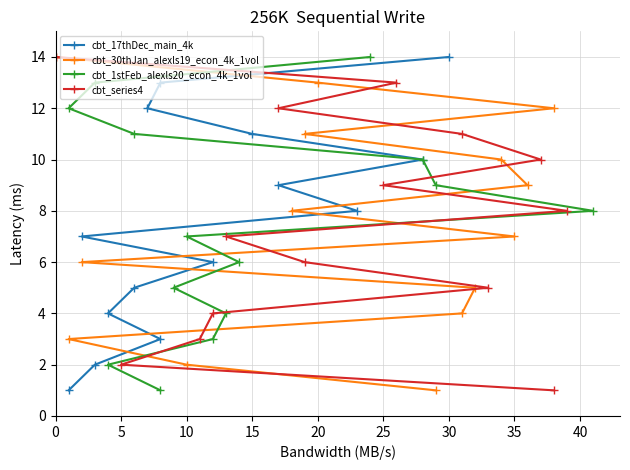

What is the difference between the maximum and minimum values in the cbt_30thJan_alexls19_econ_4k_1vol series?

13